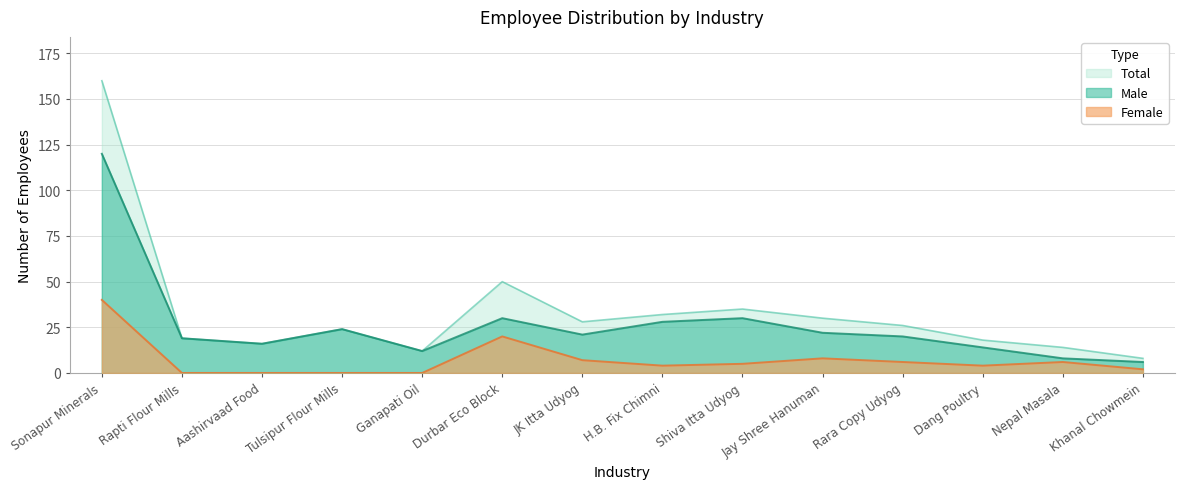

The value of Male at Rapti Flour Mills is 19. True or false?

True